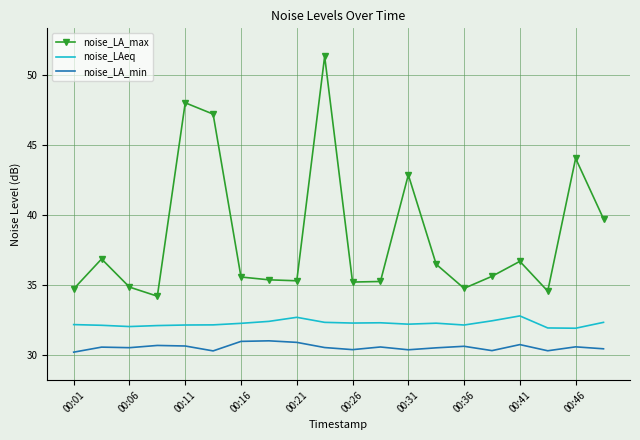

What is the minimum value shown in the chart?

30.2